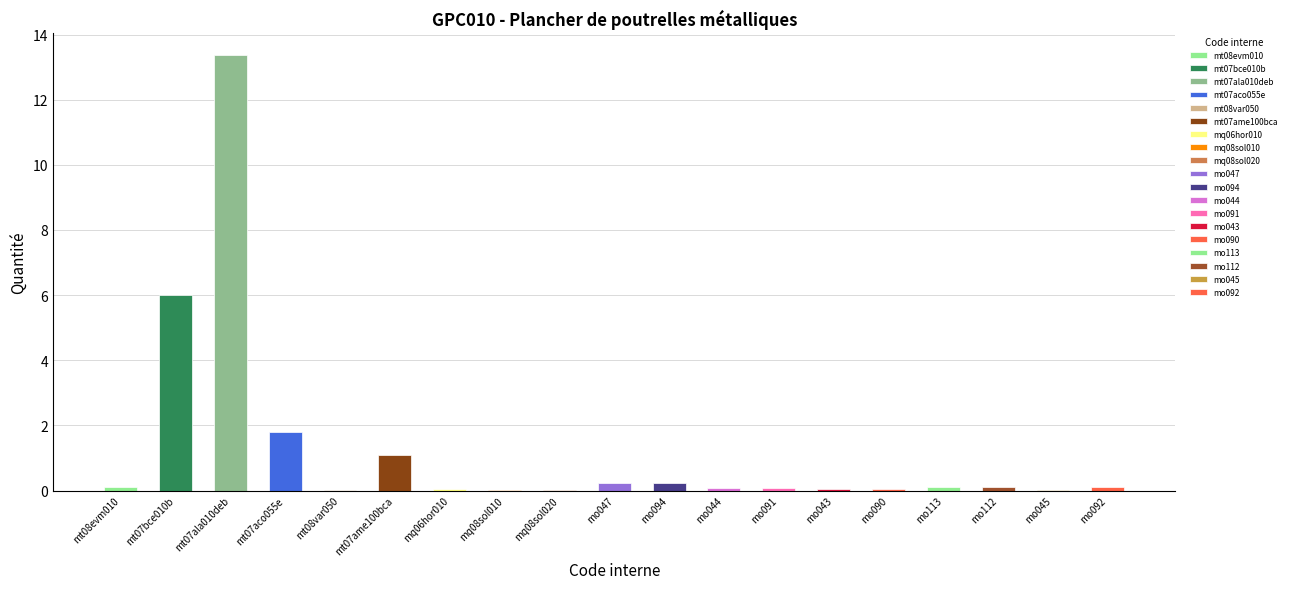

The chart shows a value of 0.0 at mq08sol020. True or false?

False